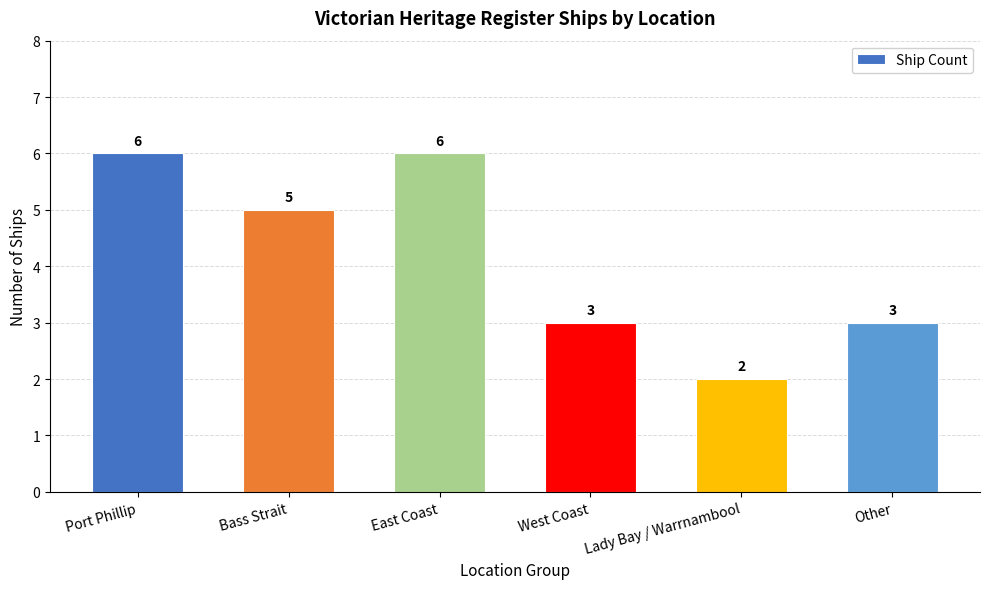

The chart shows a value of 4 at West Coast. True or false?

False